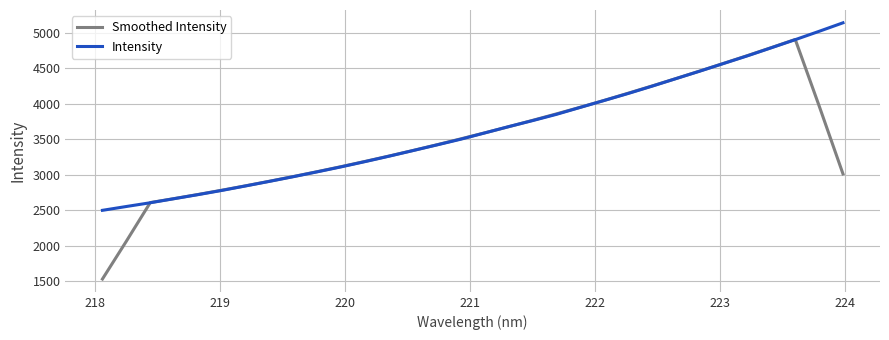

What is the maximum value shown in the chart?

5136.5